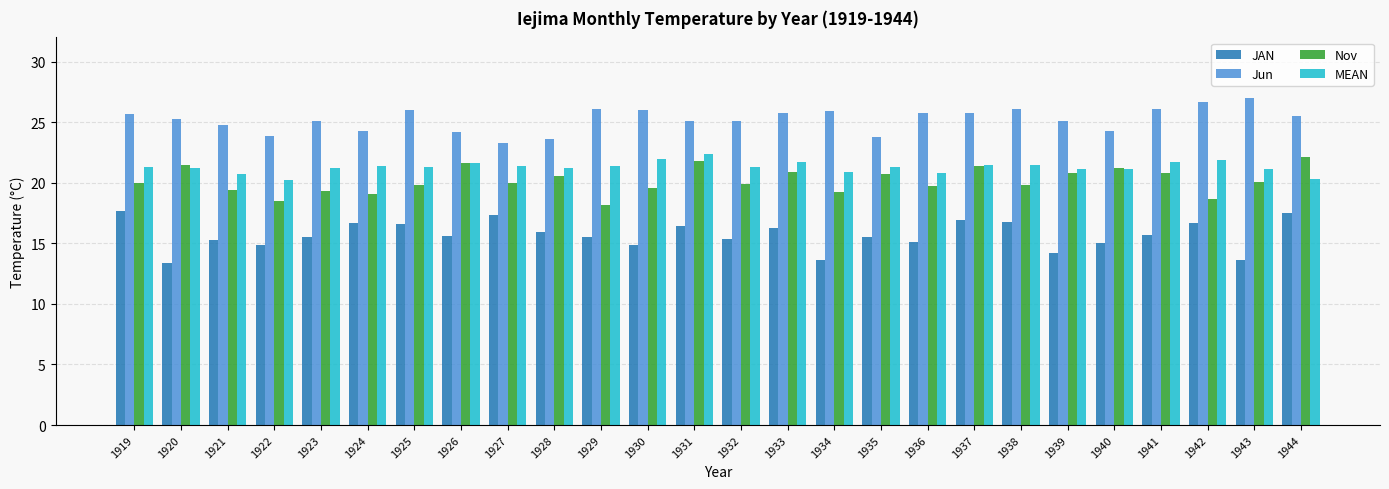

What is the difference between the Nov values at 1930 and 1920?

1.9